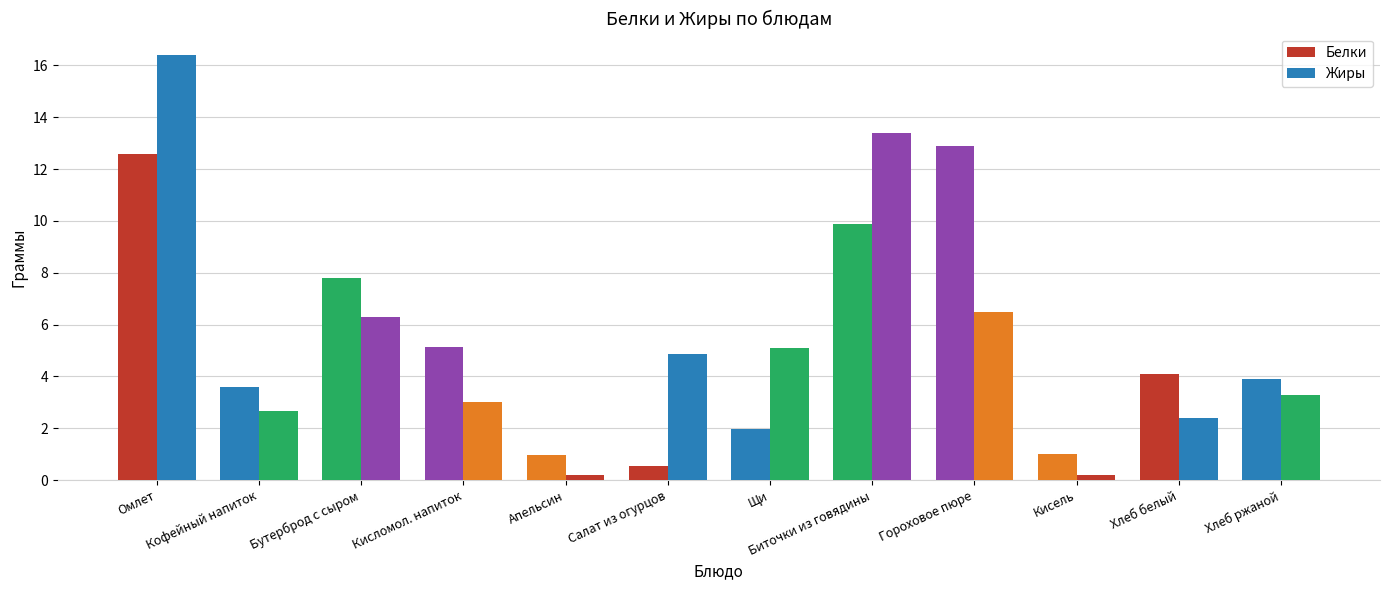

Are the bars grouped side by side (vs. stacked)?

Yes